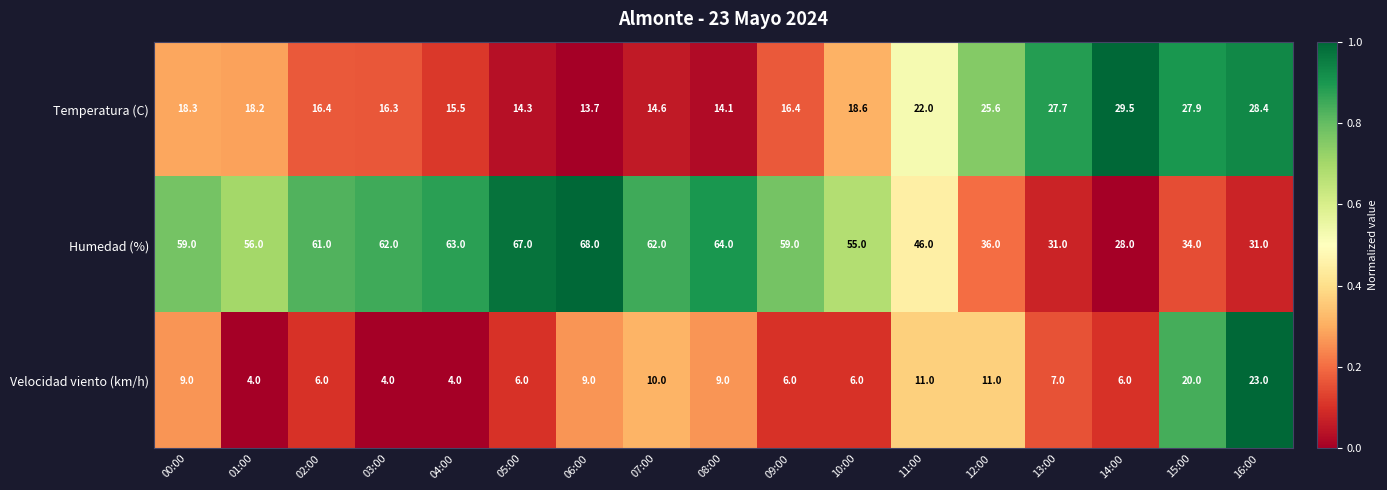

What is the maximum value shown in the chart?

68.0